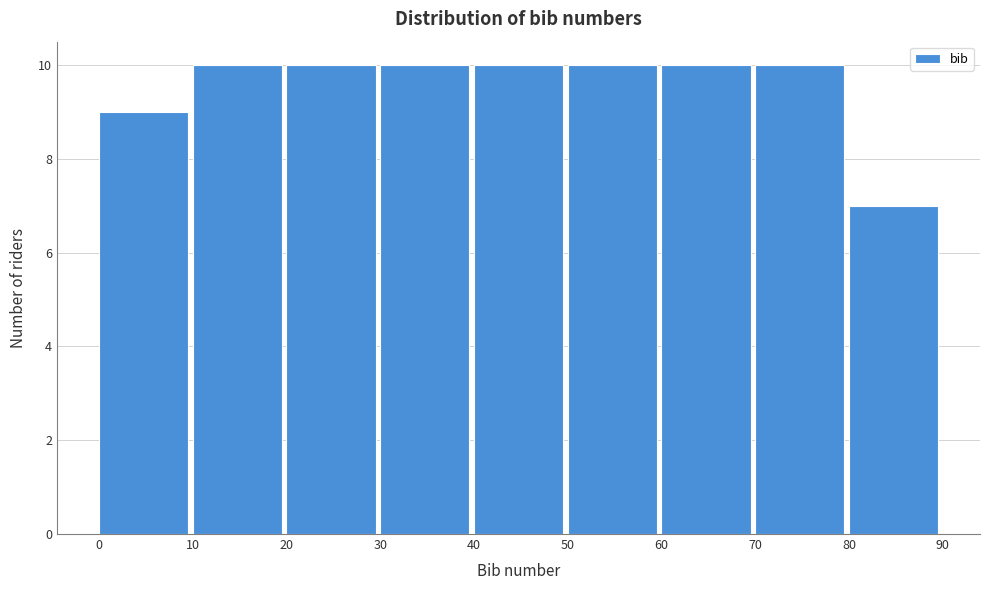

Reading left to right, list every bar in this chart as the range it spans on the x-axis followed by its height. The values are not printed on the chart, so give them approximately, as read against the axis.

0 to 10: 9
10 to 20: 10
20 to 30: 10
30 to 40: 10
40 to 50: 10
50 to 60: 10
60 to 70: 10
70 to 80: 10
80 to 90: 7